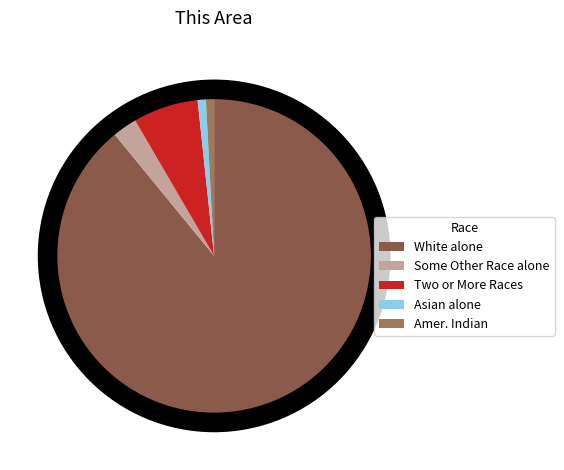

To the nearest percent, what percentage of the pie is Asian alone?

1%